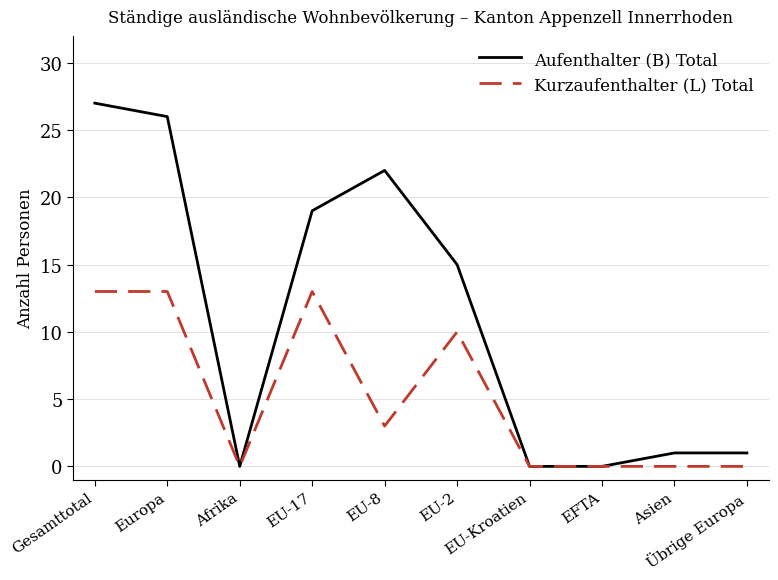

What is the difference between the maximum and minimum values in the Kurzaufenthalter (L) Total series?

13